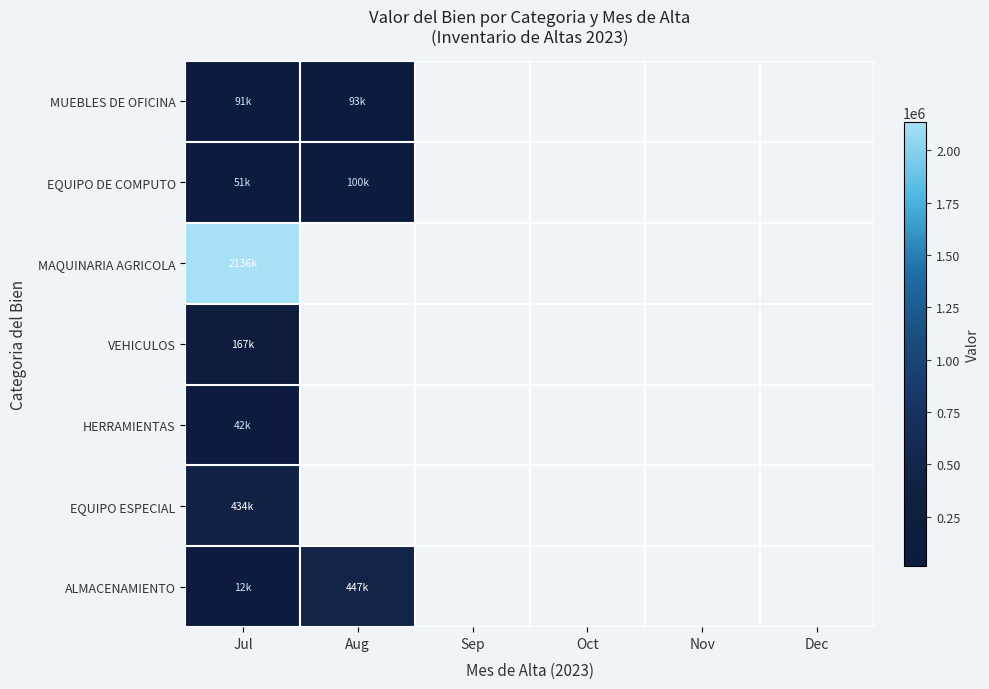

How many data points does each series have?

6